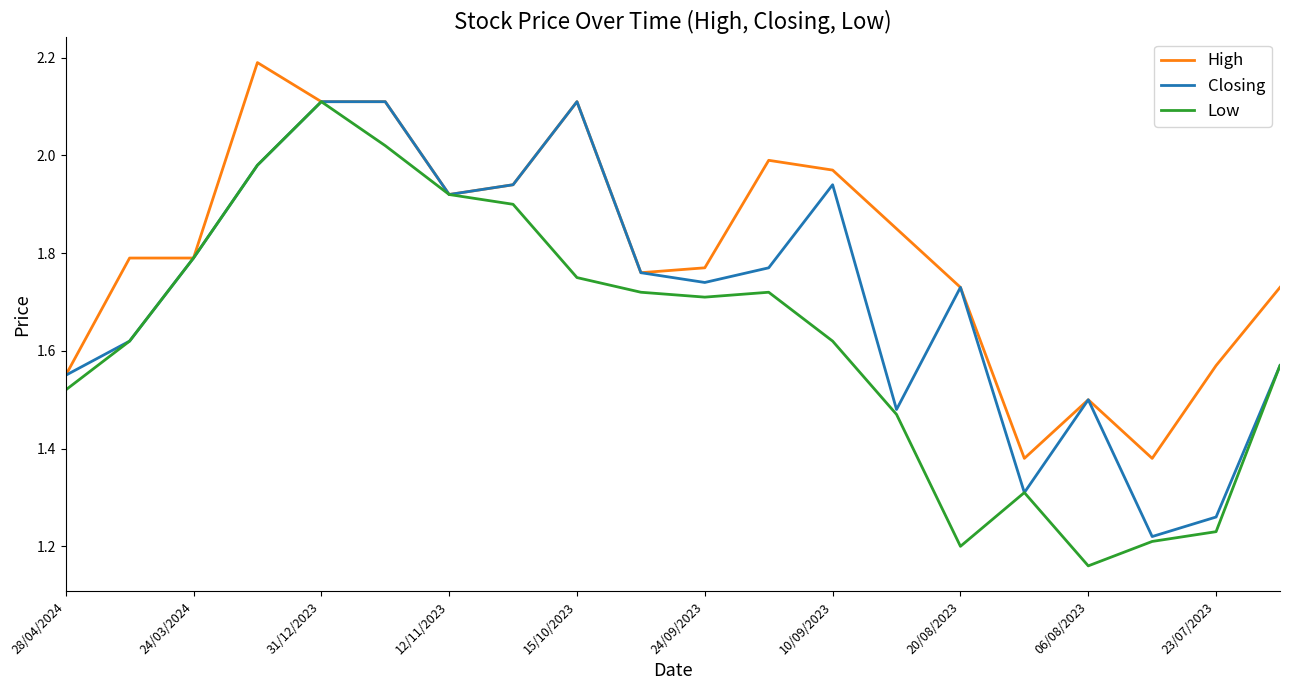

Which series has the largest total across all categories?

High